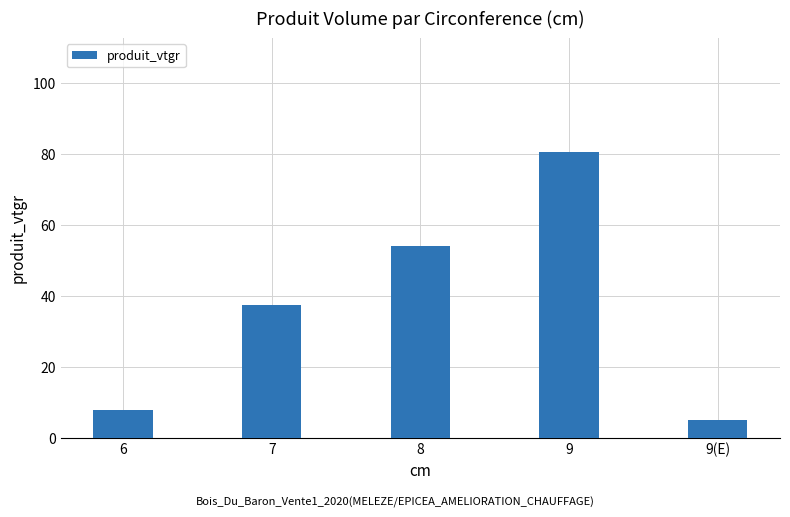

What is the label of the 3rd bar from the left?

8